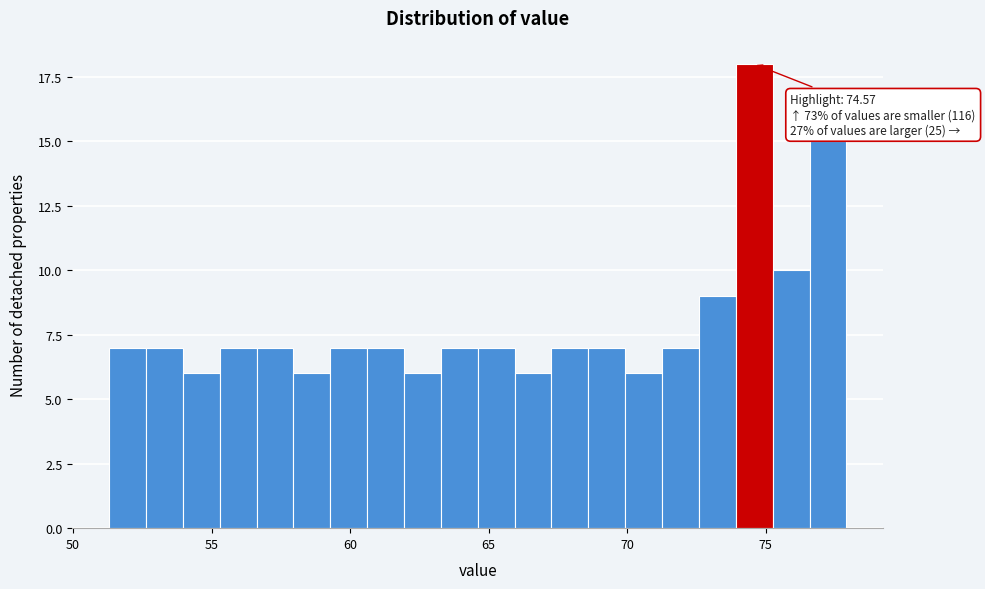

Read against the x-axis, roughly where is the centre of the tallest bar?

74.5